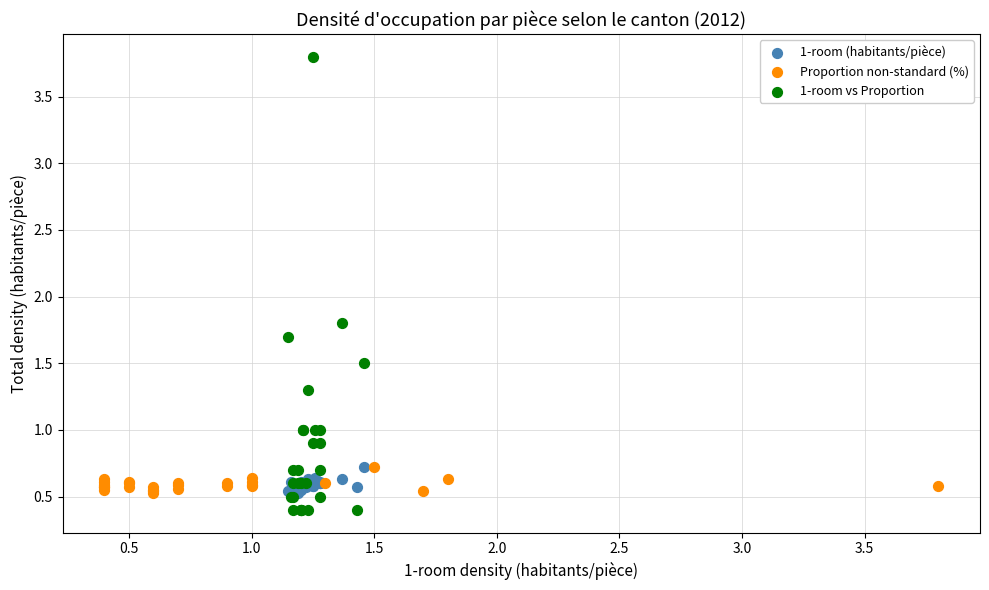

Which series contains the lowest Y value?

1-room vs Proportion